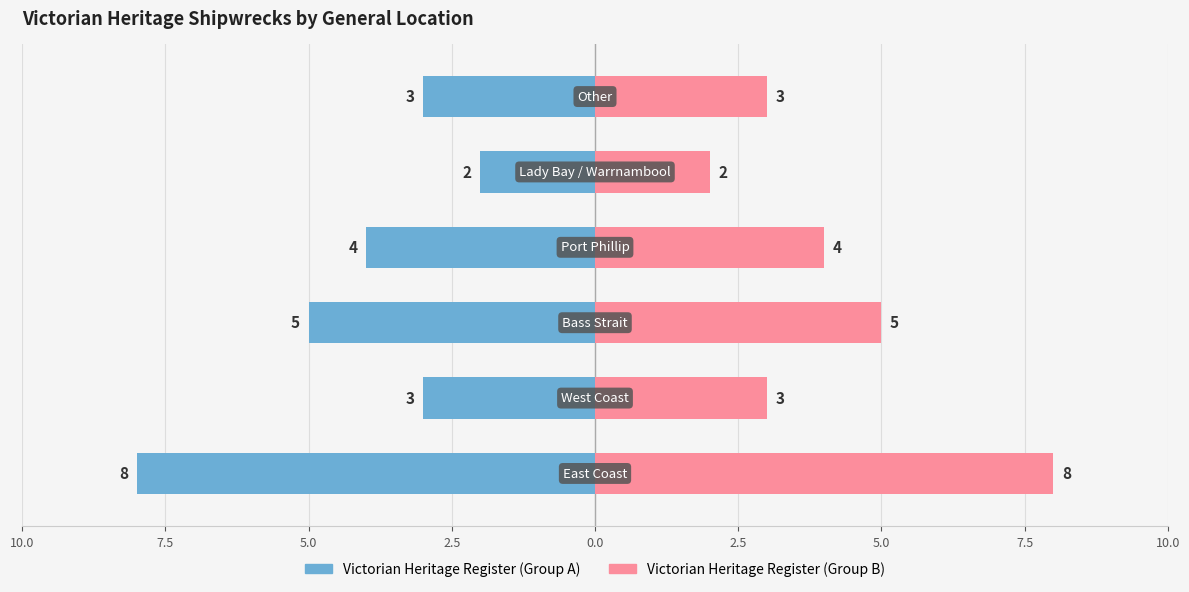

Reading left to right, what are all the values shown in this chart?

Shipwrecks (Left): 10.0=-8	7.5=-3	5.0=-5	2.5=-4	0.0=-2	2.5=-3
Shipwrecks (Right): 10.0=8	7.5=3	5.0=5	2.5=4	0.0=2	2.5=3